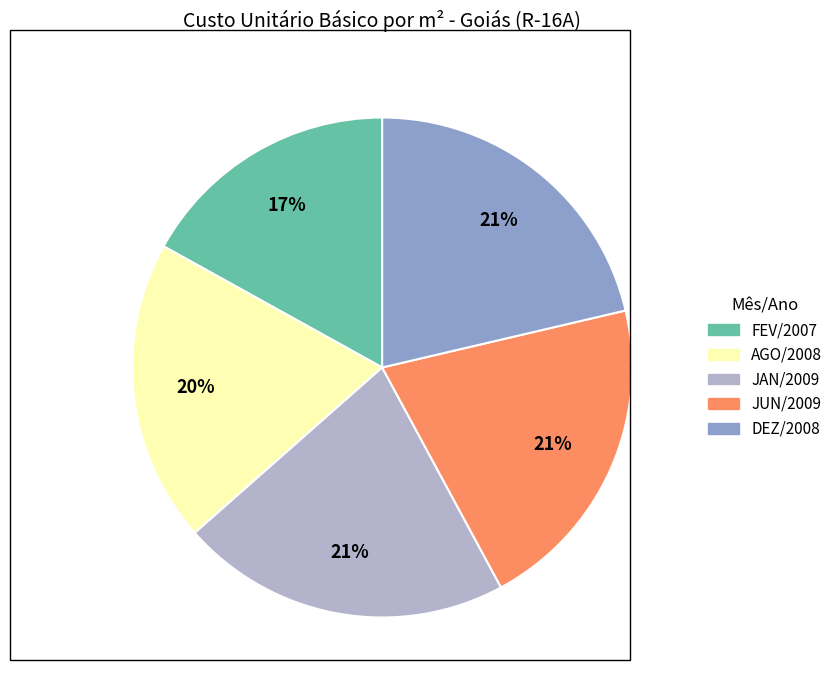

To the nearest percent, what is the average slice percentage?

20%